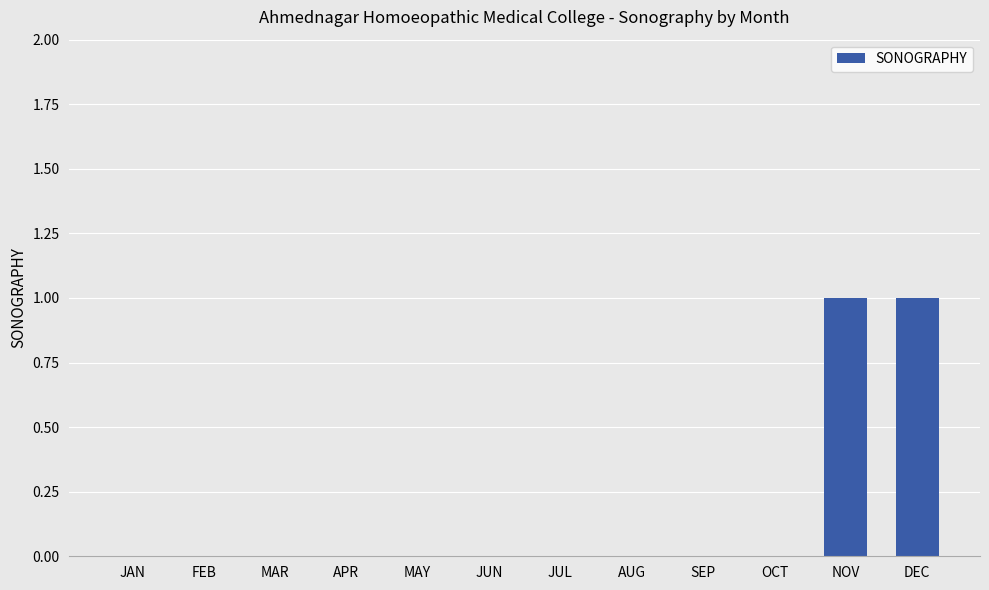

Count the number of categories in the chart.

12